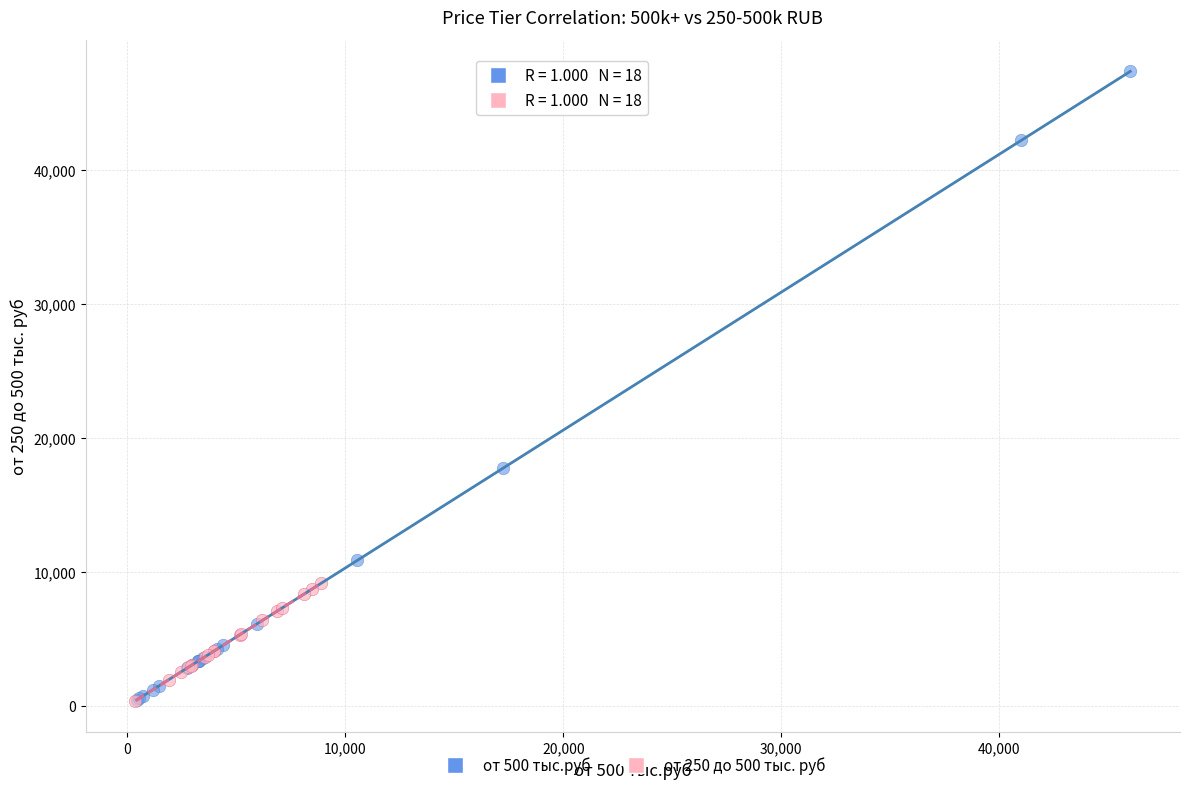

Which series contains the highest Y value?

от 500 тыс.руб